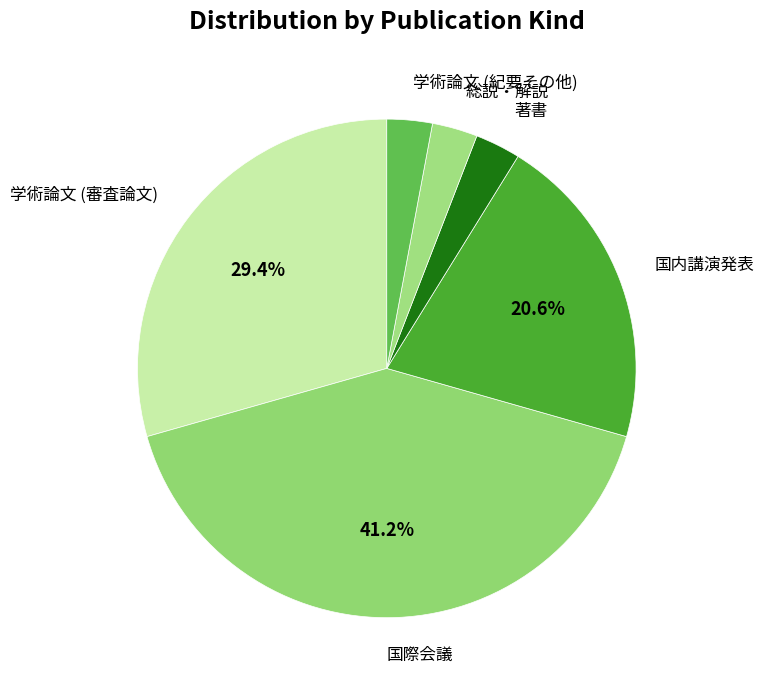

Count the number of slices in the pie.

6